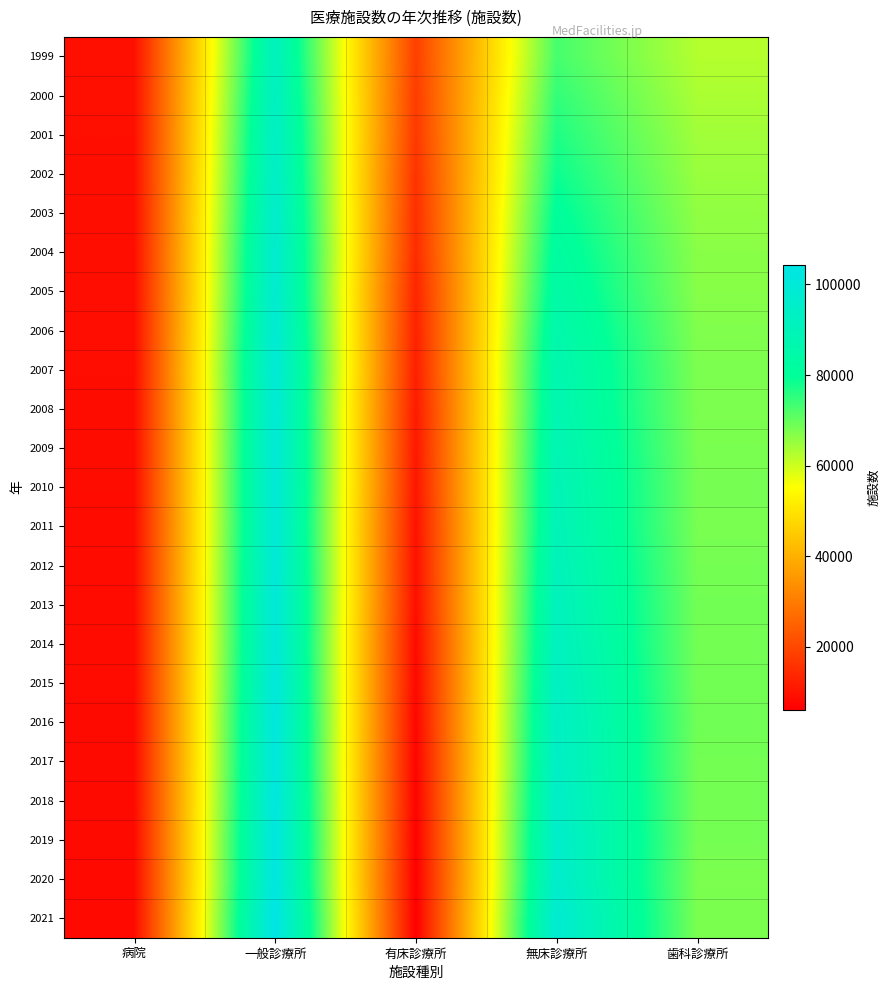

Reading left to right, extract all data points from this chart.

1999: 病院=9286	一般診療所=91500	有床診療所=18487	無床診療所=73013	歯科診療所=62484
2000: 病院=9266	一般診療所=92824	有床診療所=17853	無床診療所=74971	歯科診療所=63361
2001: 病院=9239	一般診療所=94019	有床診療所=17218	無床診療所=76801	歯科診療所=64297
2002: 病院=9187	一般診療所=94819	有床診療所=16178	無床診療所=78641	歯科診療所=65073
2003: 病院=9122	一般診療所=96050	有床診療所=15371	無床診療所=80679	歯科診療所=65828
2004: 病院=9077	一般診療所=97051	有床診療所=14765	無床診療所=82286	歯科診療所=66557
2005: 病院=9026	一般診療所=97442	有床診療所=13477	無床診療所=83965	歯科診療所=66732
2006: 病院=8943	一般診療所=98609	有床診療所=12858	無床診療所=85751	歯科診療所=67392
2007: 病院=8862	一般診療所=99532	有床診療所=12399	無床診療所=87133	歯科診療所=67798
2008: 病院=8794	一般診療所=99083	有床診療所=11500	無床診療所=87583	歯科診療所=67779
2009: 病院=8739	一般診療所=99635	有床診療所=11072	無床診療所=88563	歯科診療所=68097
2010: 病院=8670	一般診療所=99824	有床診療所=10620	無床診療所=89204	歯科診療所=68384
2011: 病院=8605	一般診療所=99547	有床診療所=9934	無床診療所=89613	歯科診療所=68156
2012: 病院=8565	一般診療所=100152	有床診療所=9596	無床診療所=90556	歯科診療所=68474
2013: 病院=8540	一般診療所=100528	有床診療所=9249	無床診療所=91279	歯科診療所=68701
2014: 病院=8493	一般診療所=100461	有床診療所=8355	無床診療所=92106	歯科診療所=68592
2015: 病院=8480	一般診療所=100995	有床診療所=7961	無床診療所=93034	歯科診療所=68737
2016: 病院=8442	一般診療所=101529	有床診療所=7629	無床診療所=93900	歯科診療所=68940
2017: 病院=8412	一般診療所=101471	有床診療所=7202	無床診療所=94269	歯科診療所=68609
2018: 病院=8372	一般診療所=102105	有床診療所=6934	無床診療所=95171	歯科診療所=68613
2019: 病院=8300	一般診療所=102616	有床診療所=6644	無床診療所=95972	歯科診療所=68500
2020: 病院=8238	一般診療所=102612	有床診療所=6303	無床診療所=96309	歯科診療所=67874
2021: 病院=8205	一般診療所=104292	有床診療所=6169	無床診療所=98123	歯科診療所=67899